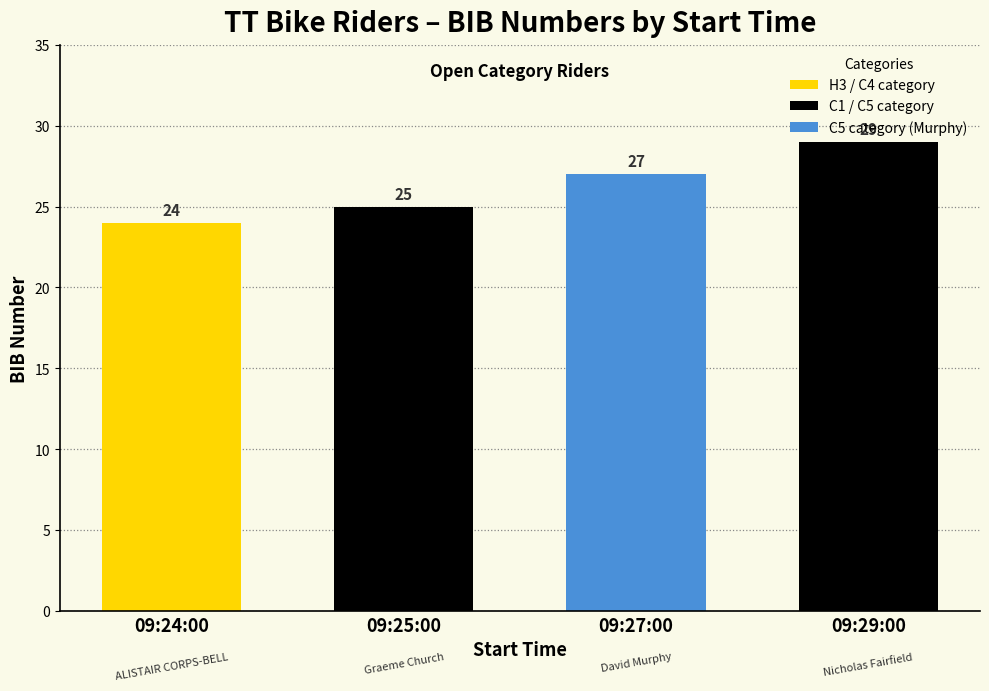

Is it true that the value at 09:27:00 is 27?

True